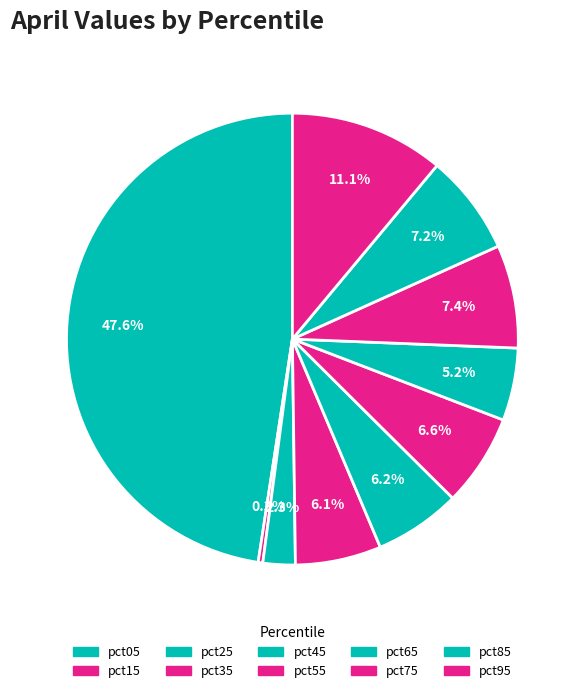

To the nearest percent, what is the combined percentage of pct15 and pct55?

7%